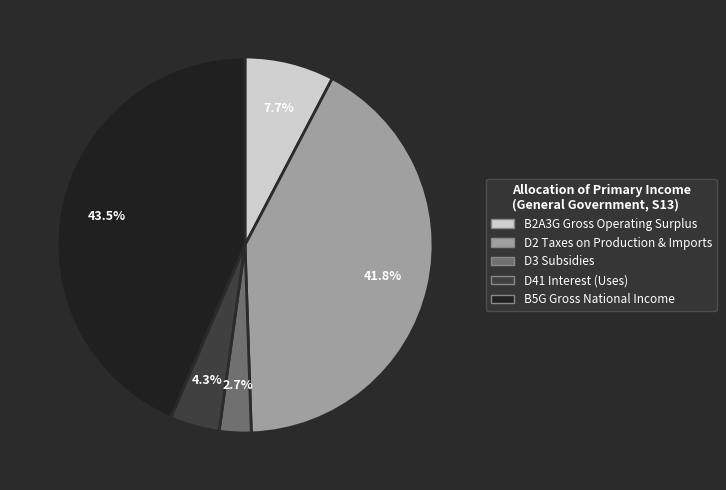

To the nearest percent, what percentage of the pie is D3 Subsidies?

3%